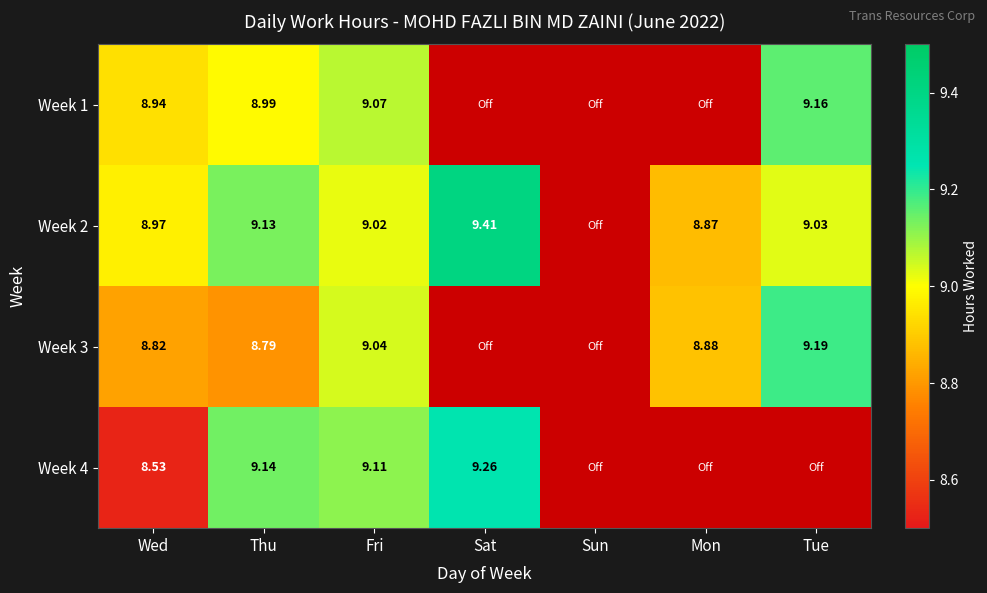

Read the Week 4 value at Wed.

8.5